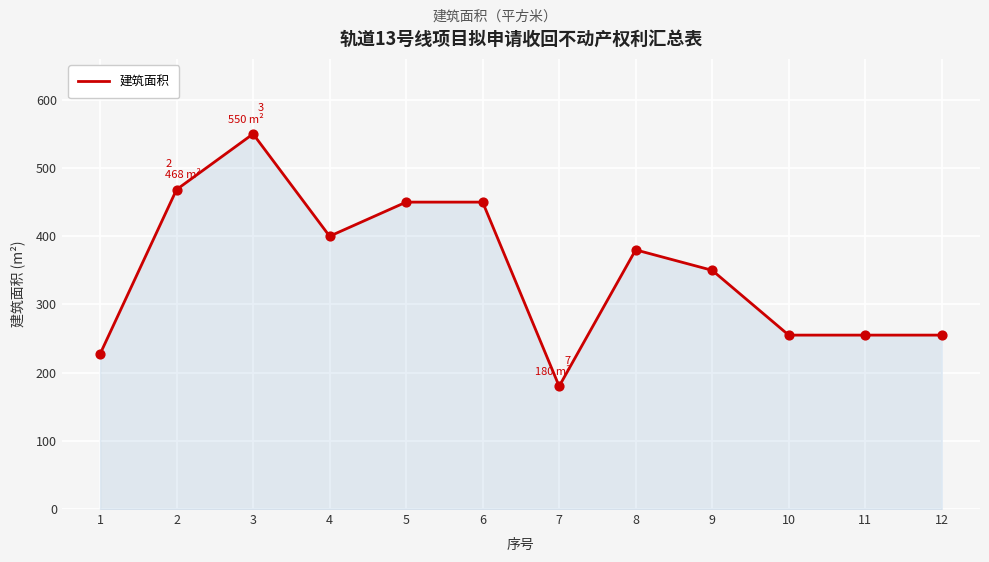

What is the change in value from 2 to 12?

-213.4